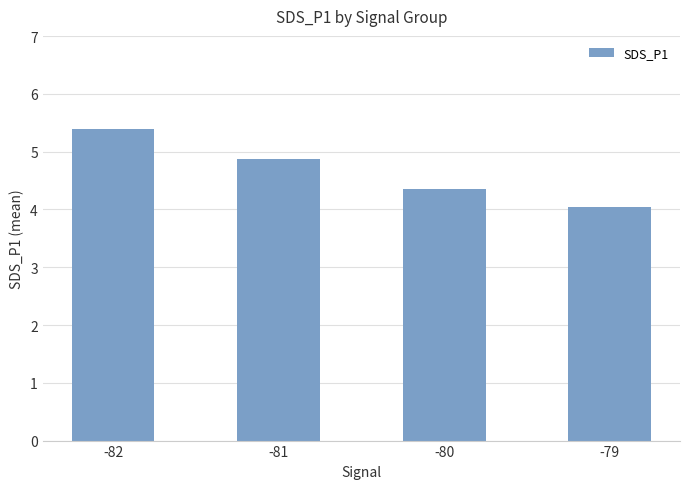

At which category does the chart reach its minimum across all series?

-79